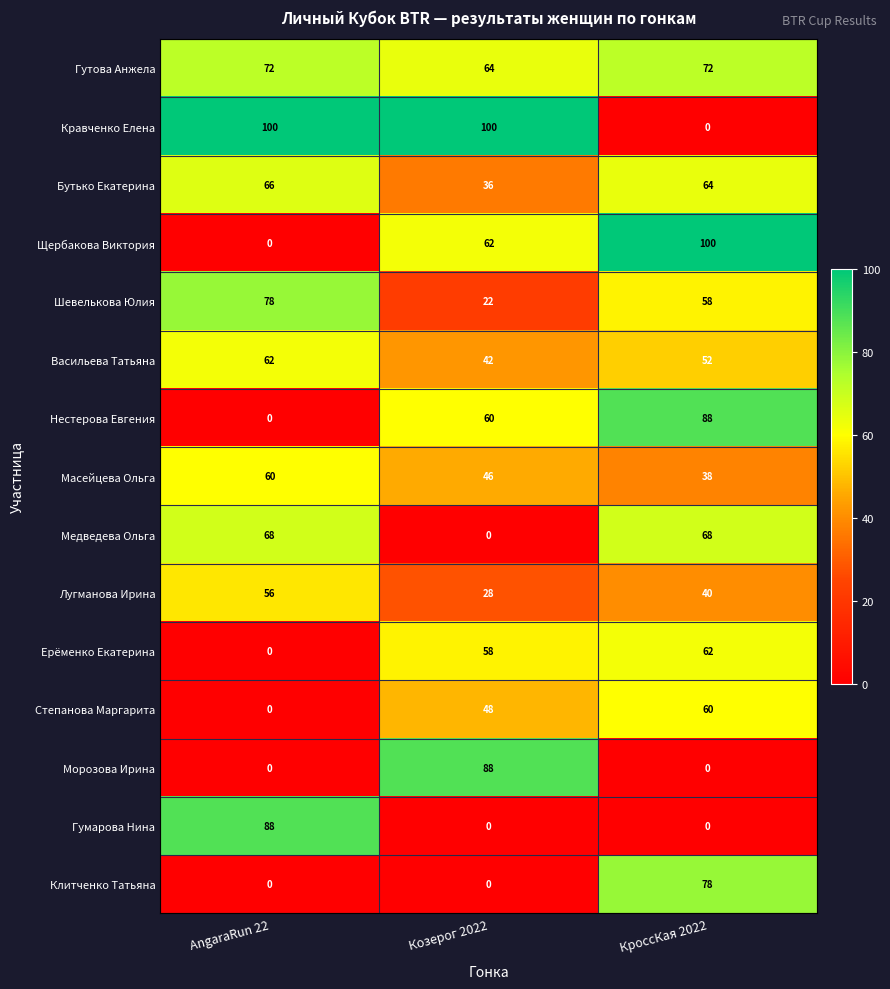

Where does the Лугманова Ирина series first go above 40?

AngaraRun 22